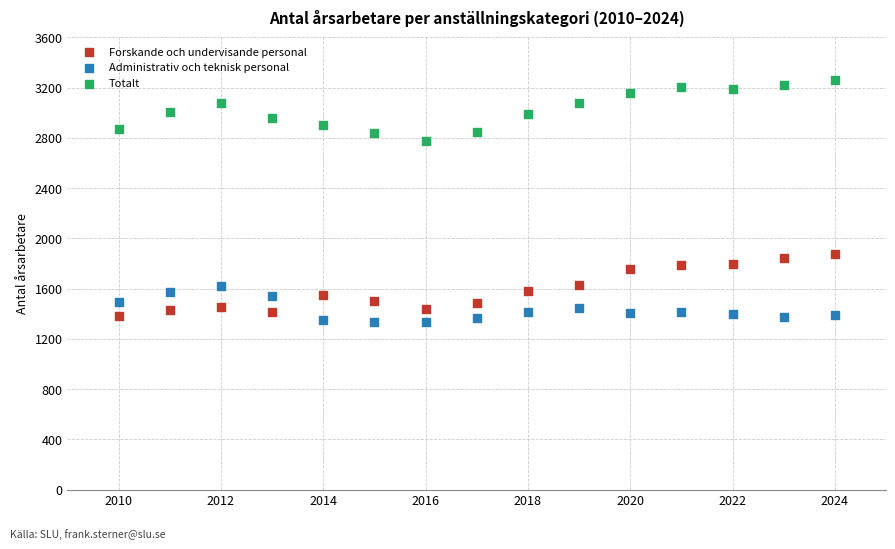

Which series reaches the minimum Y coordinate?

Administrativ och teknisk personal